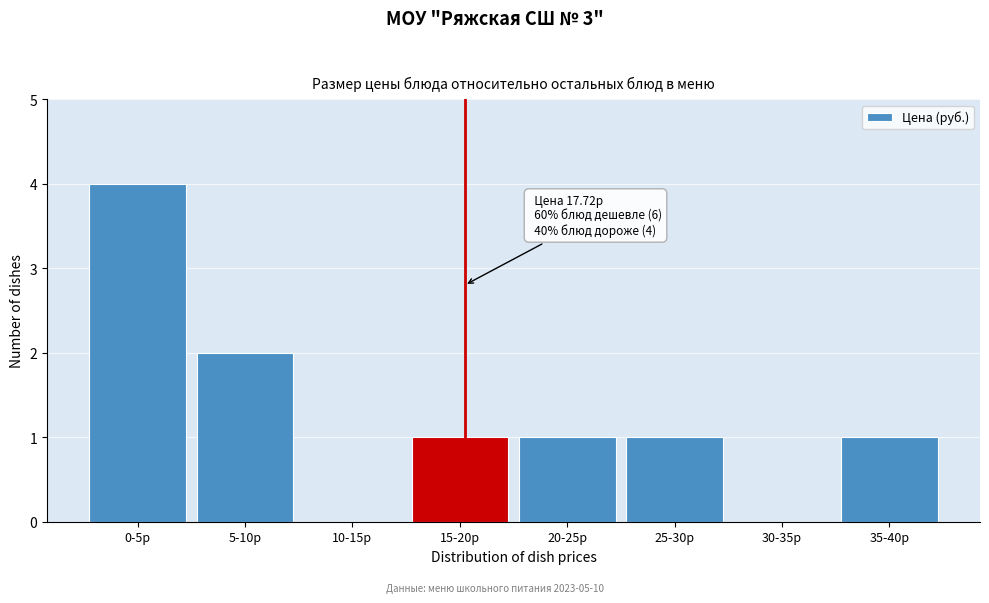

Reading left to right, what are all the values shown in this chart?

0-5р=4	5-10р=2	10-15р=0	15-20р=1	20-25р=1	25-30р=1	30-35р=0	35-40р=1